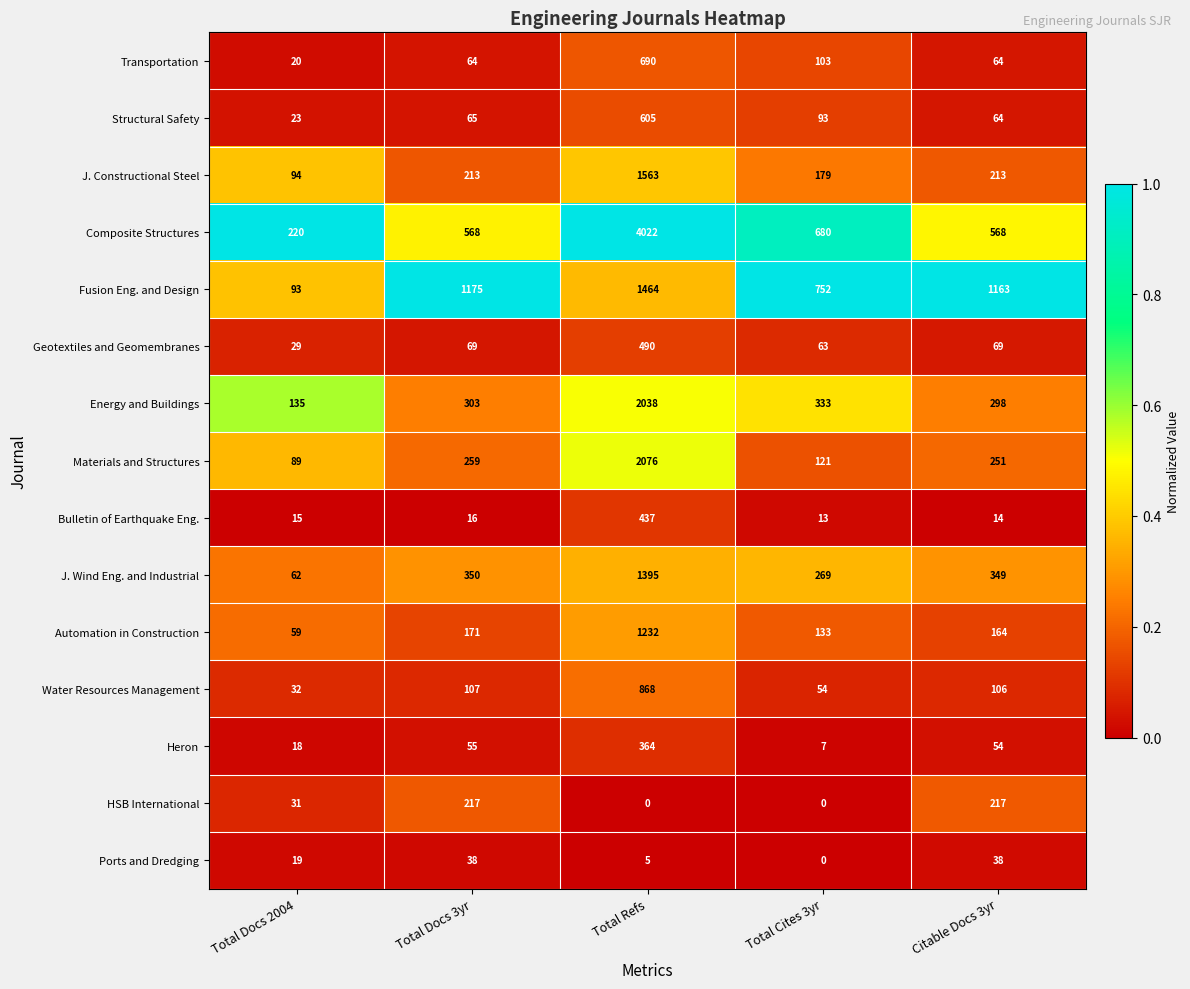

The value of J. Constructional Steel at Total Cites 3yr is 179. True or false?

True